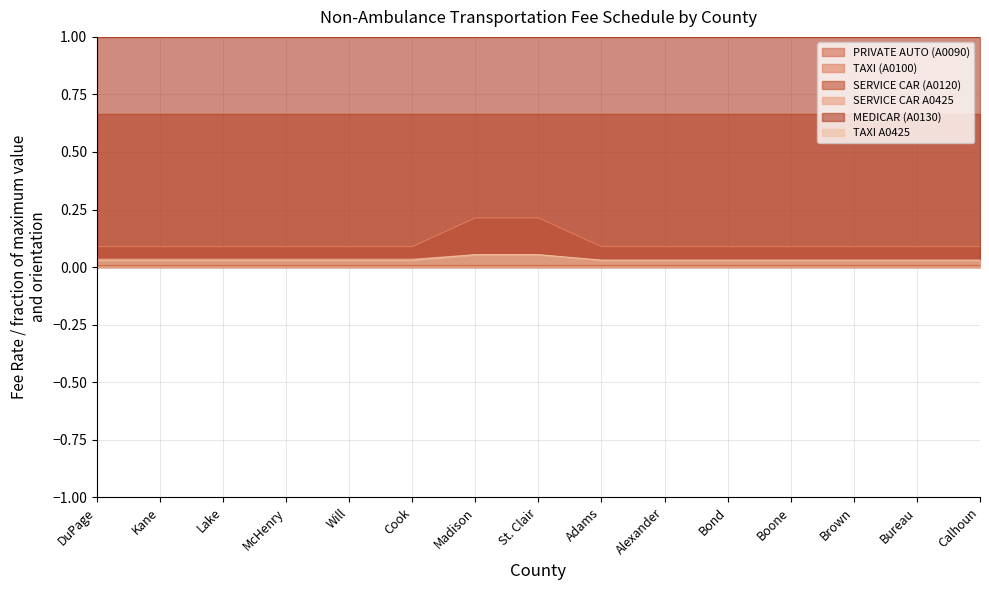

What is the spread (max minus min) of values at Will?

1.0